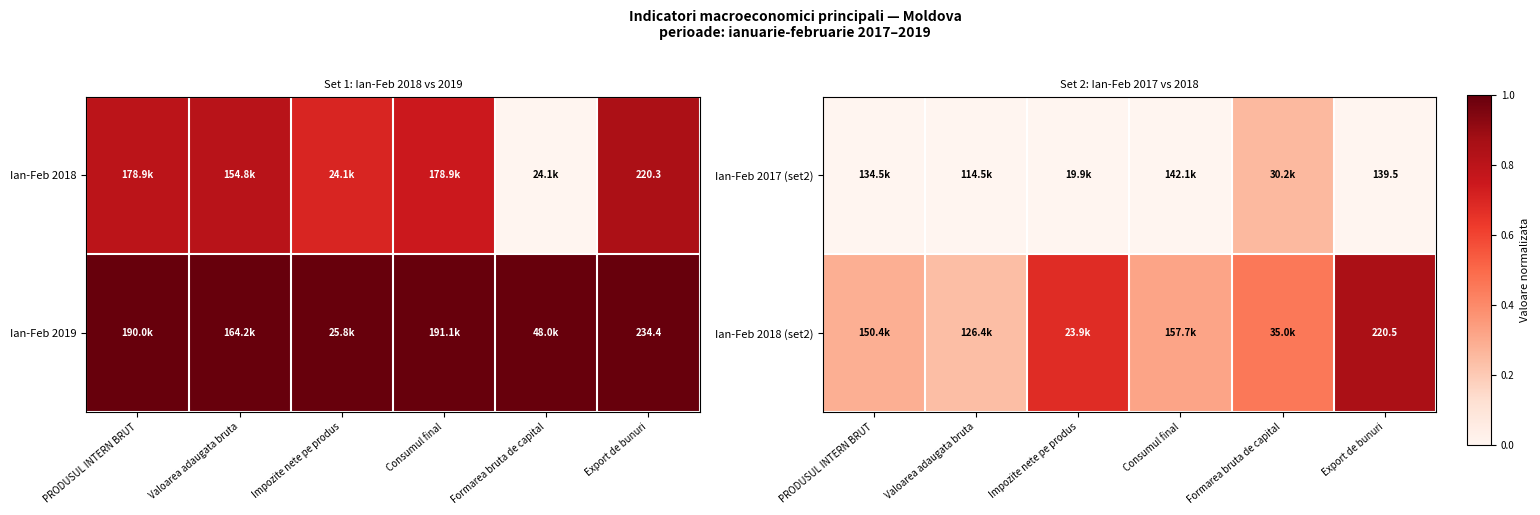

True or false: Ian-Feb 2017 (set2) has a value of -0.1 at PRODUSUL INTERN BRUT.

False